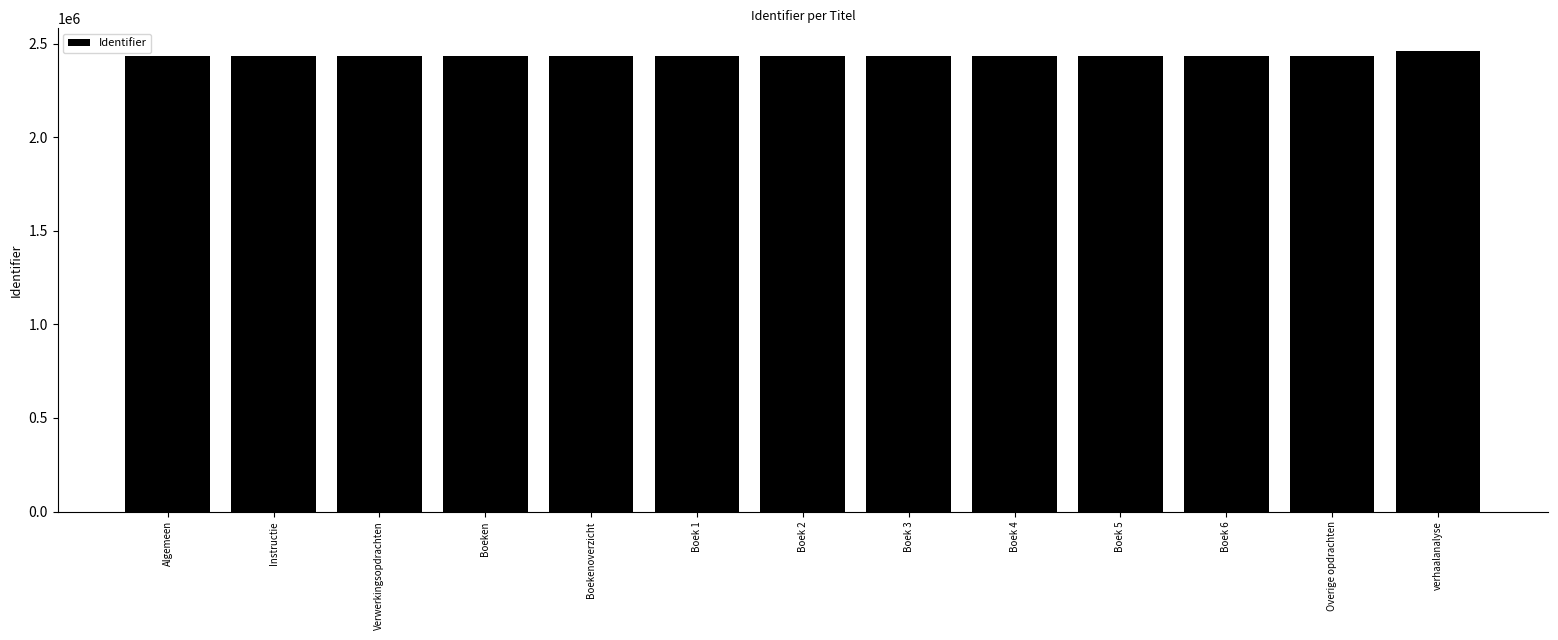

Does the chart contain stacked bars?

No